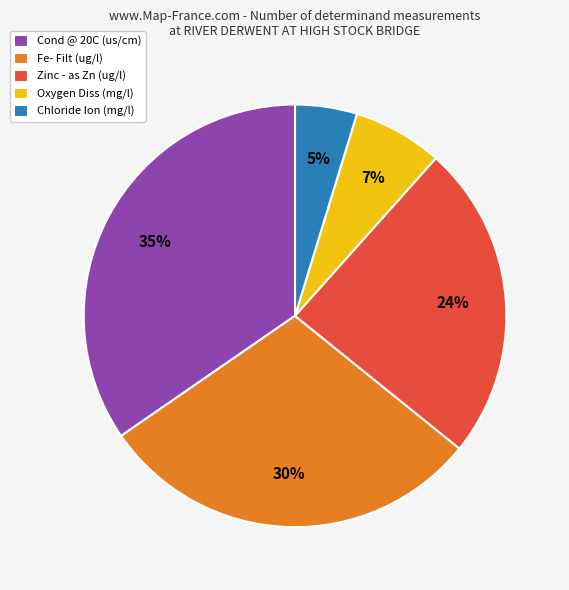

To the nearest percent, what is the average slice percentage?

20%